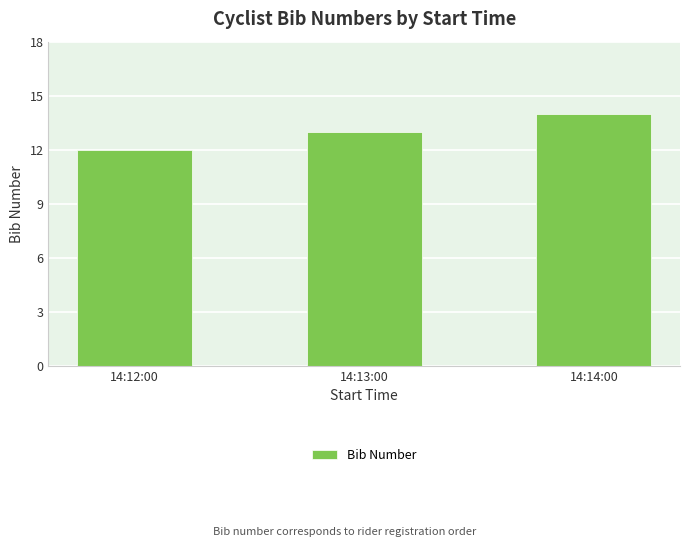

What is the label of the 1st bar from the right?

14:14:00